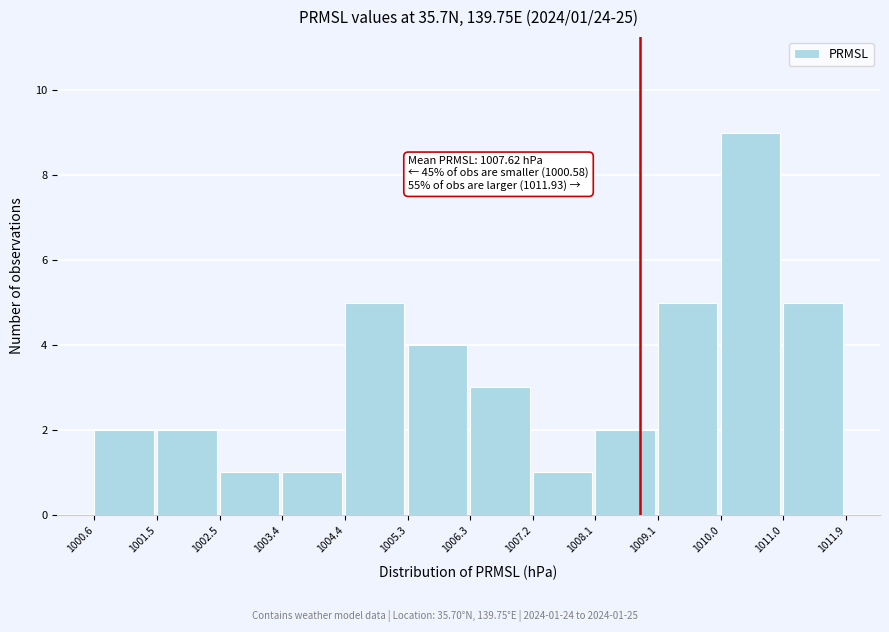

Which range on the x-axis has the tallest bar?

1010.0 to 1011.0